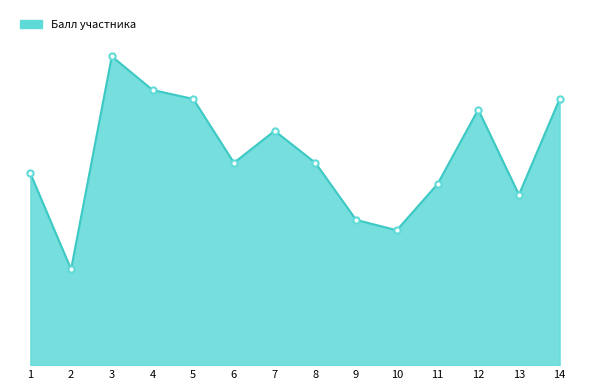

Does the chart have visible grid lines?

No